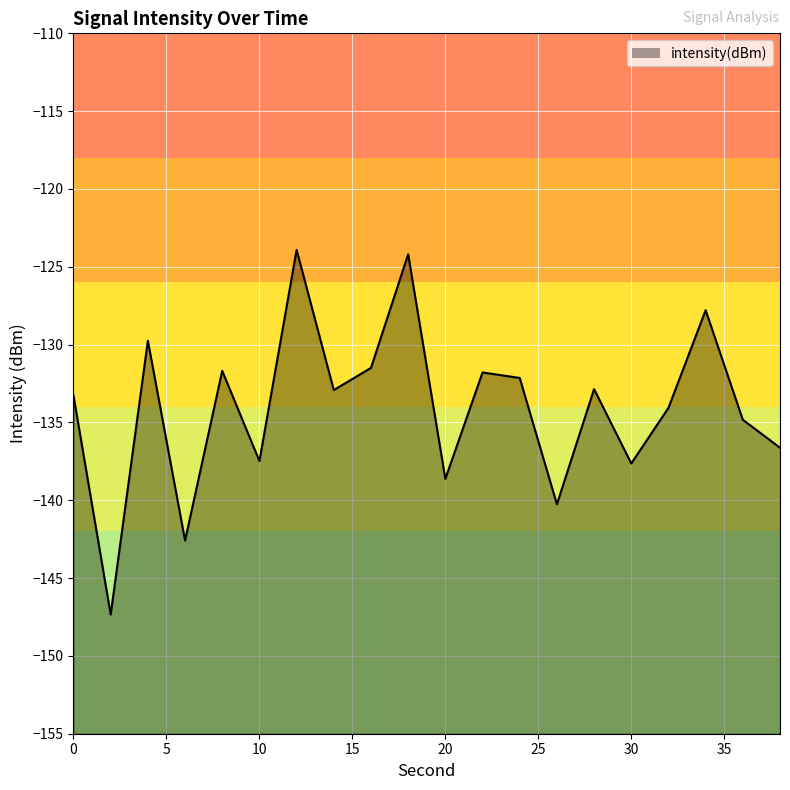

What is the average value?

-134.1